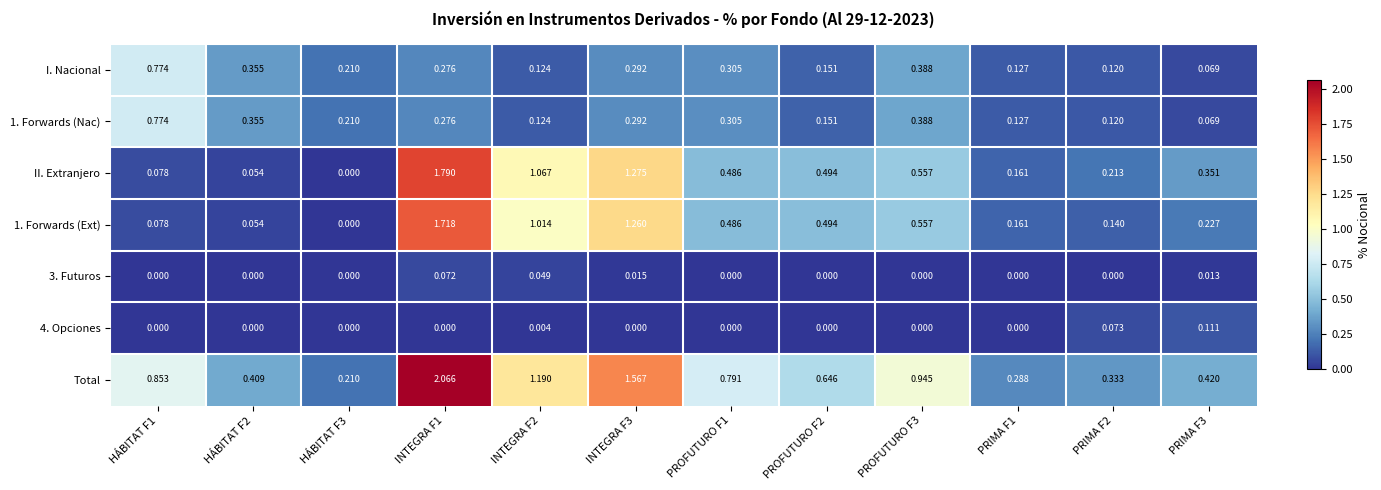

Which series has the largest total across all categories?

Total